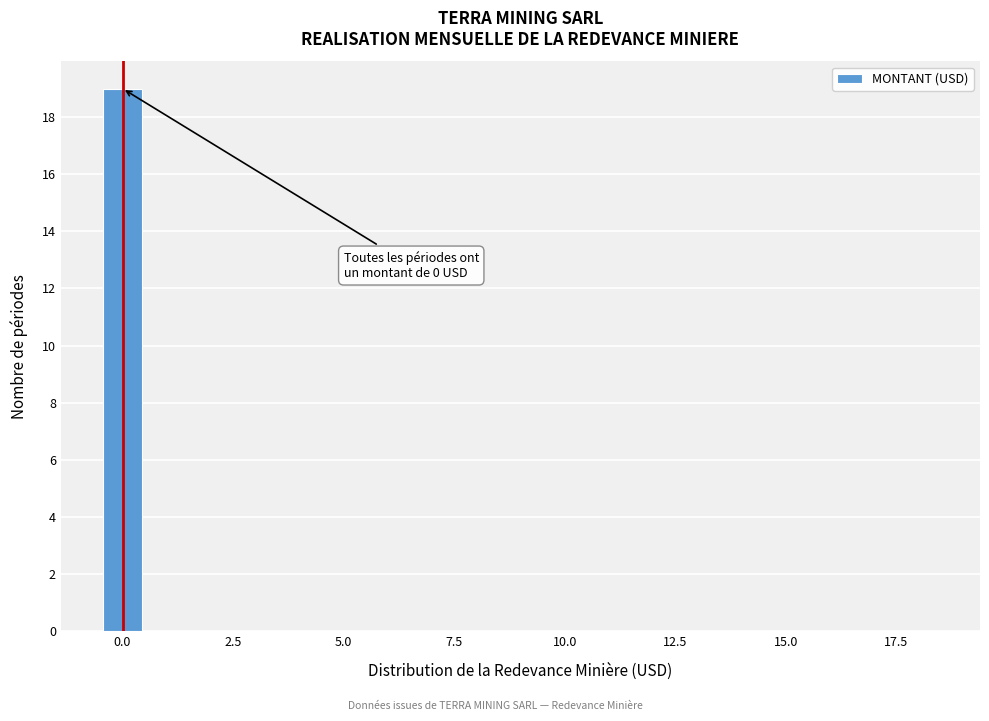

Around what value on the x-axis is the tallest bar? Give the approximate position of its centre, as read against the axis.

0.0